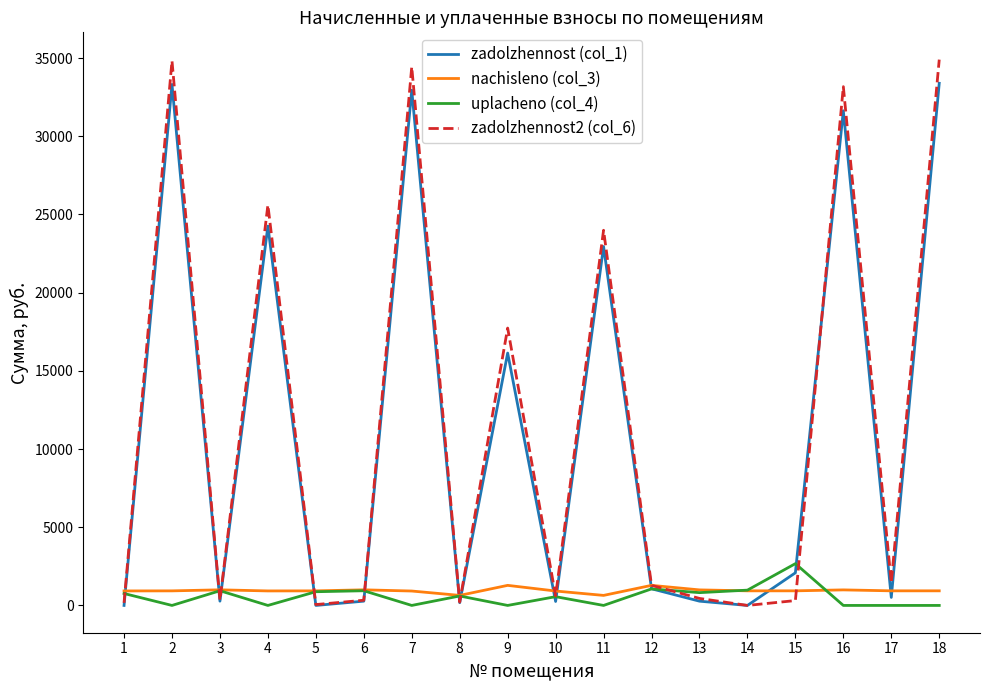

What is the highest value of the uplacheno (col_4) series?

2671.7